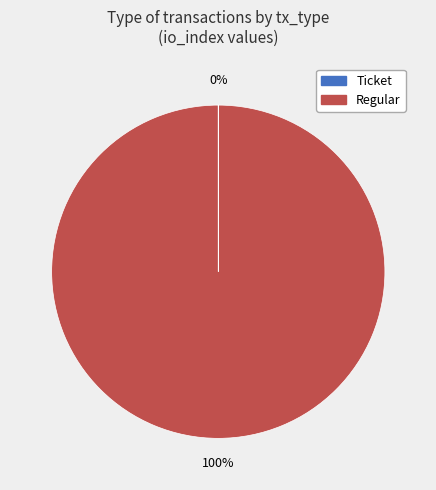

Is there a majority slice in this chart?

Yes